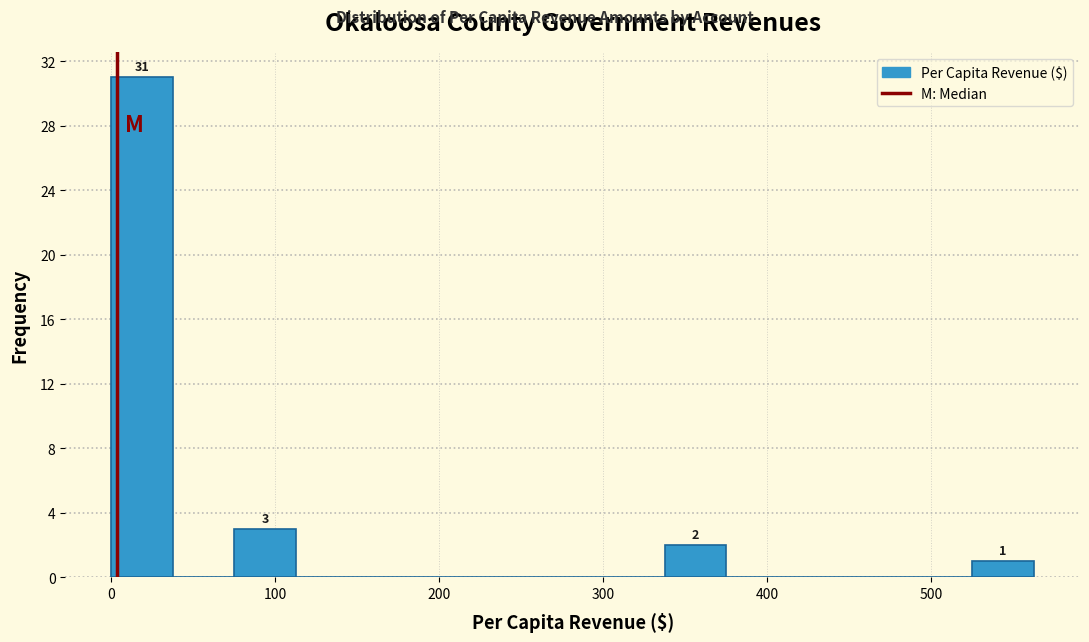

Around what value on the x-axis is the tallest bar? Give the approximate position of its centre, as read against the axis.

20